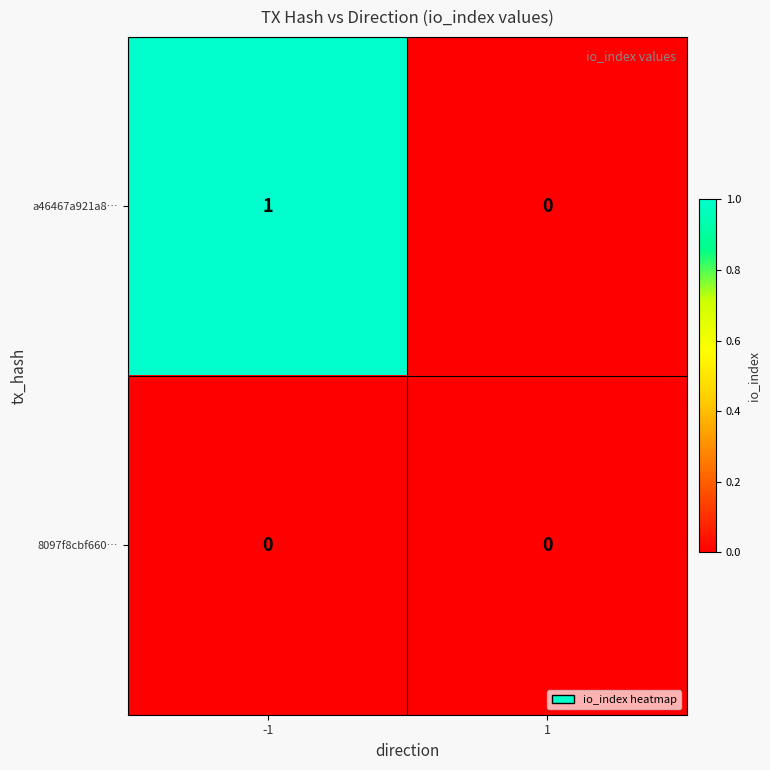

What is the total value across all series at -1?

1